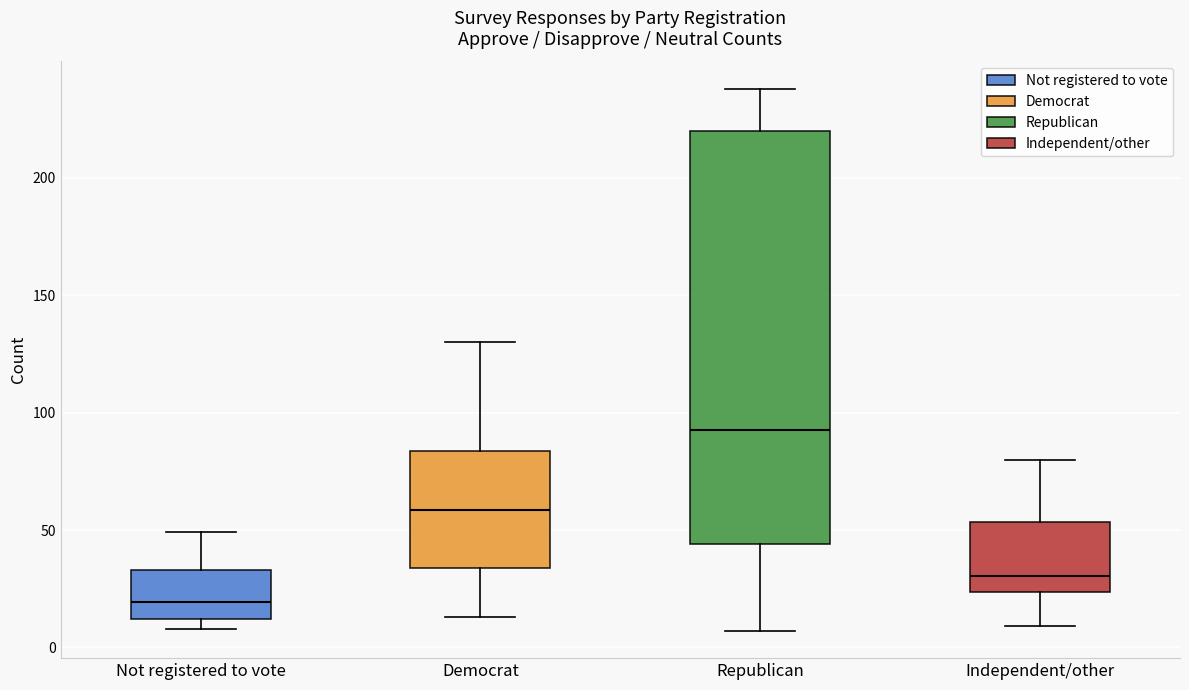

Which box's median line is the highest?

Republican